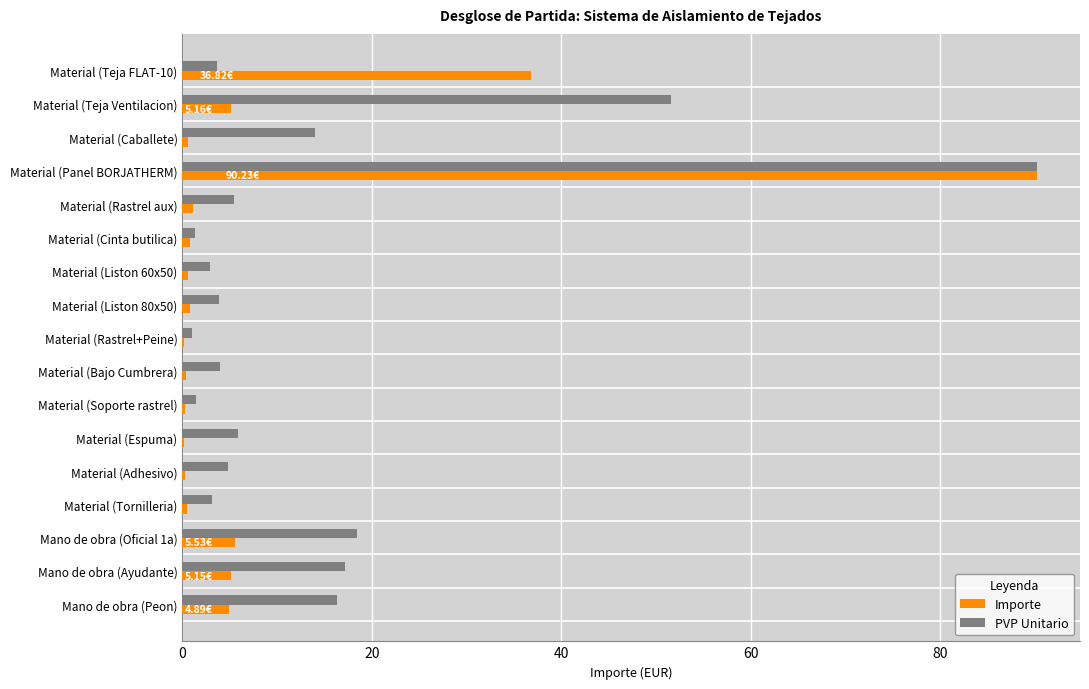

At which category is the sum across all series the highest?

Material (Panel BORJATHERM)